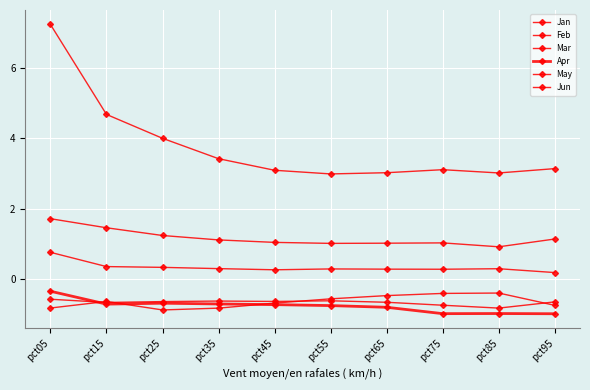

How many series are shown in this chart?

6